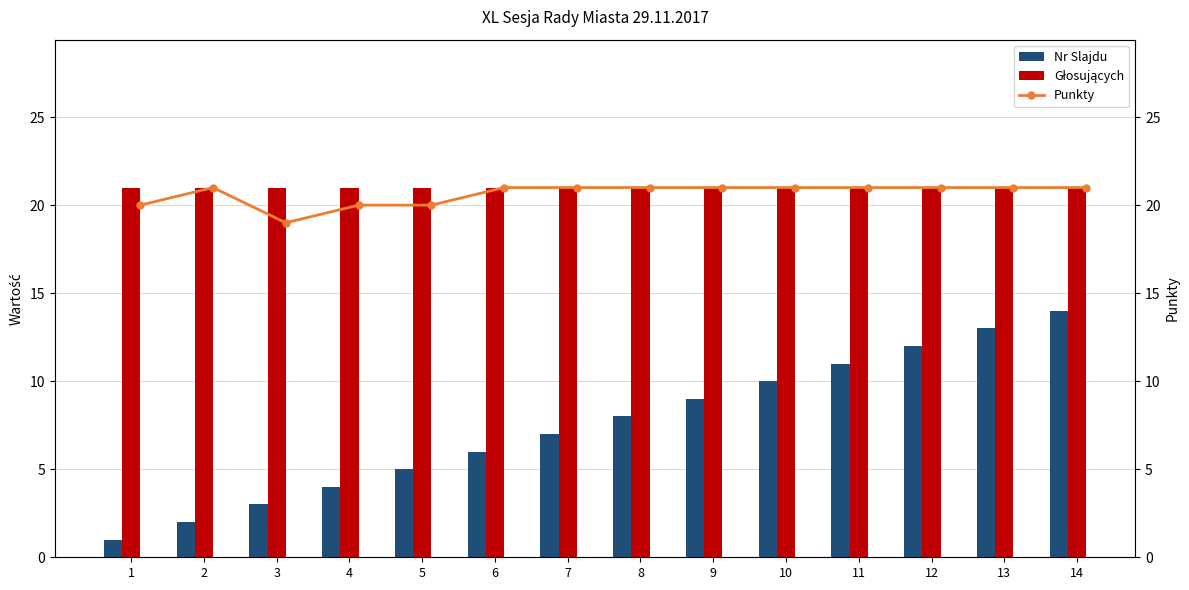

How many groups of bars are there?

14